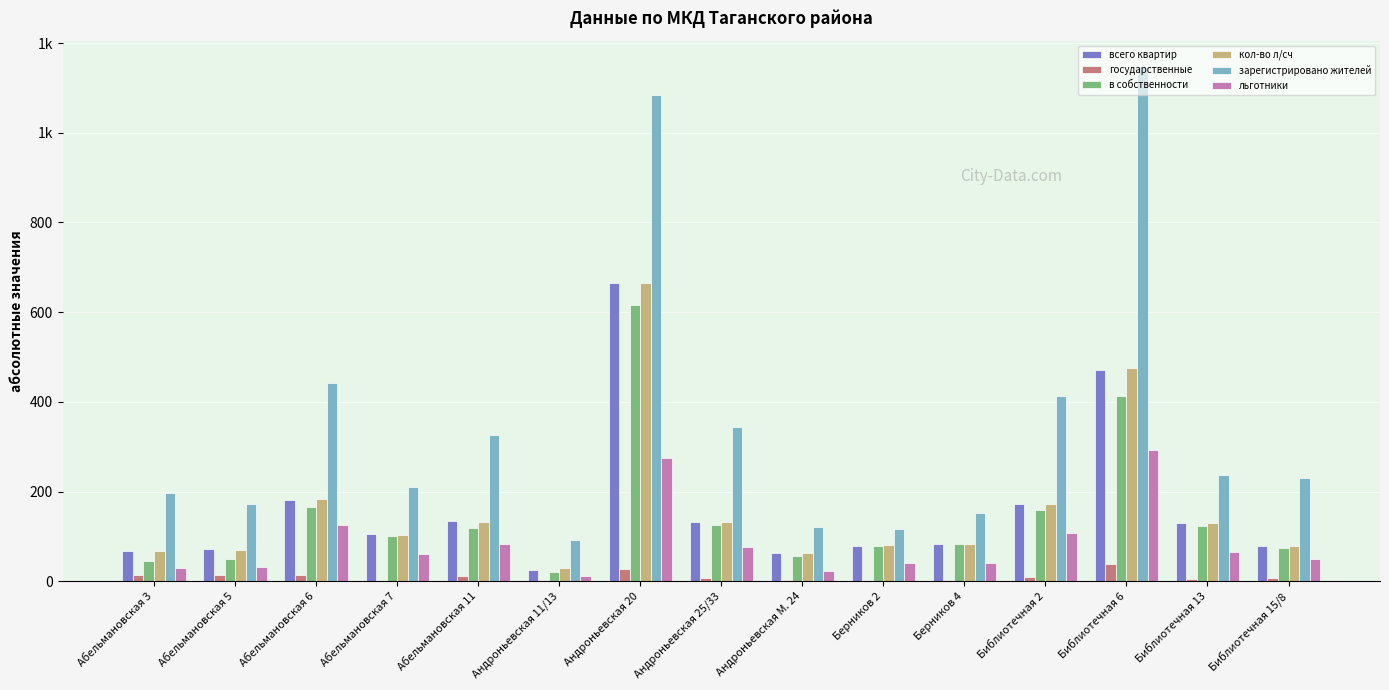

What is the difference between the highest and lowest values at Андроньевская 20?

1056